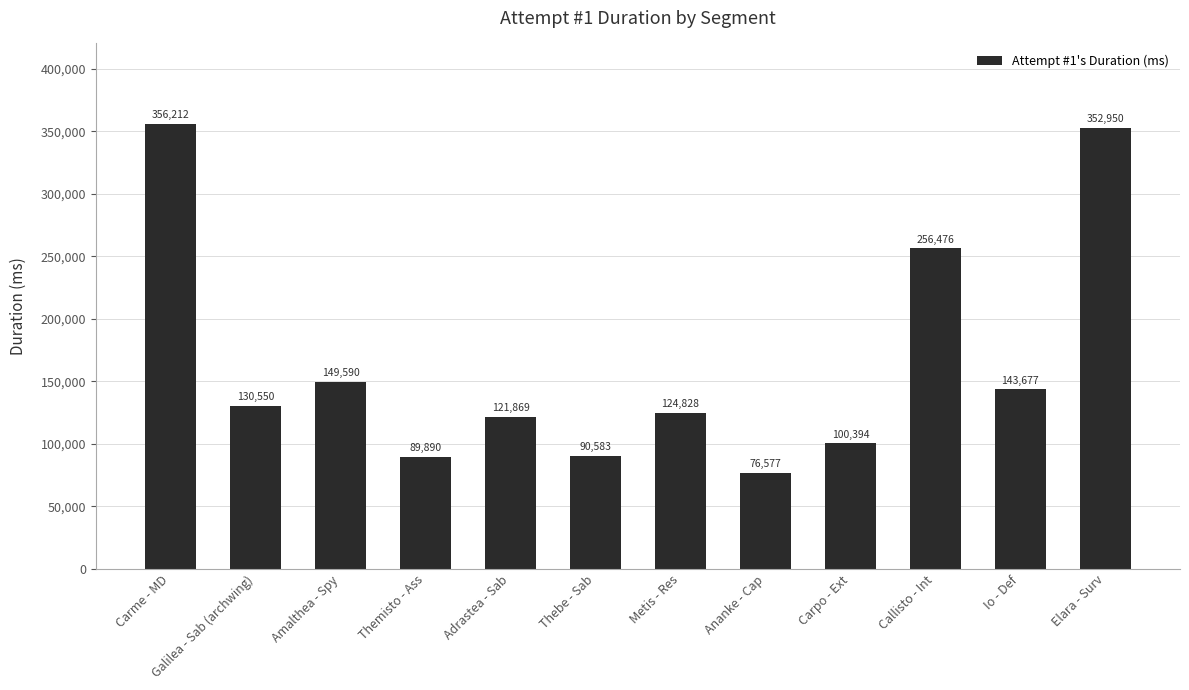

What is the label of the 12th bar from the right?

Carme - MD